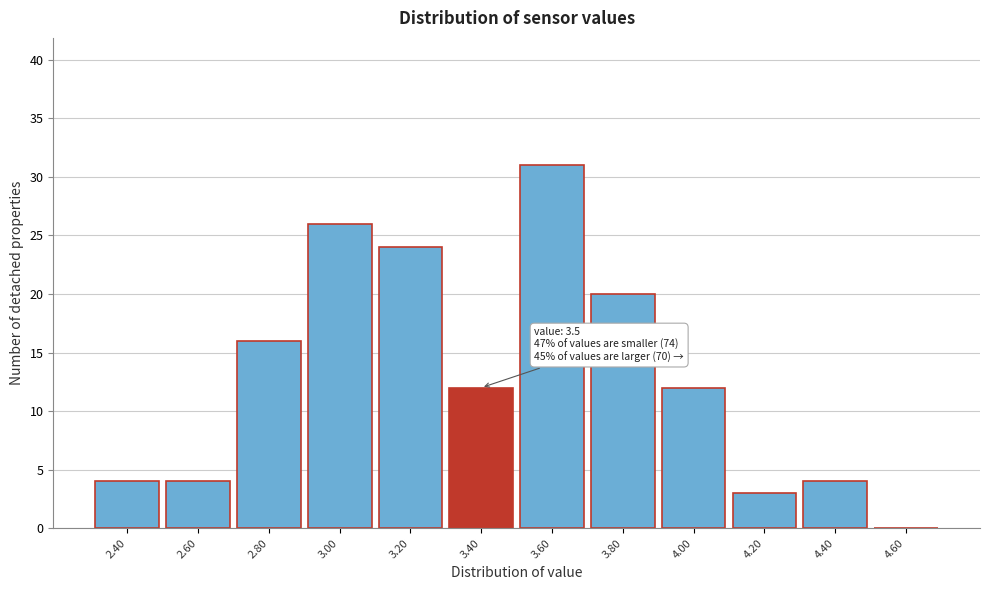

Reading left to right, extract all data points from this chart.

2.40=4	2.60=4	2.80=16	3.00=26	3.20=24	3.40=12	3.60=31	3.80=20	4.00=12	4.20=3	4.40=4	4.60=0